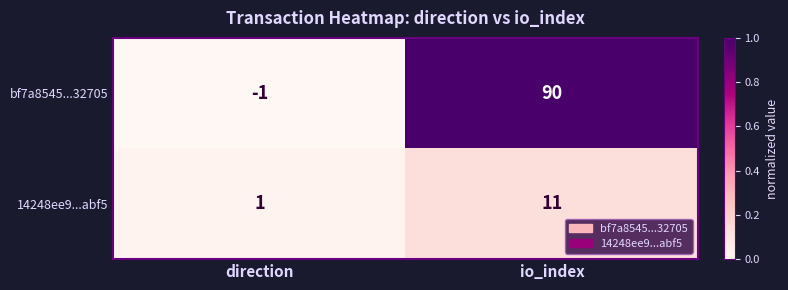

Which series changed the most between direction and io_index?

bf7a8545...32705